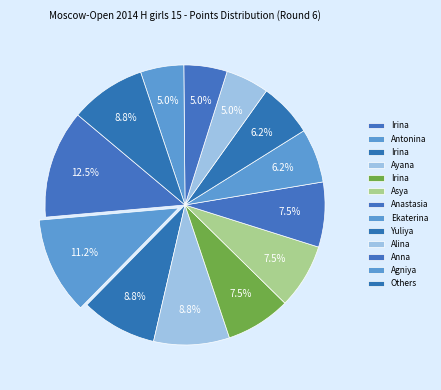

How many segments does this pie chart have?

13